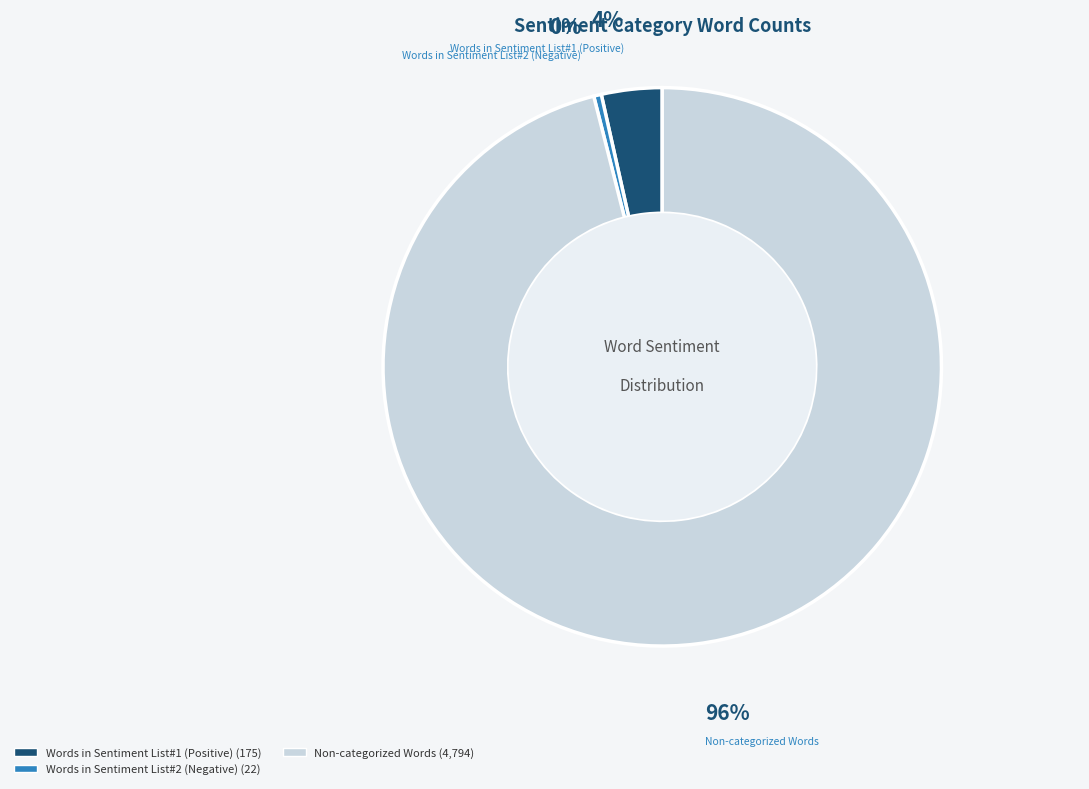

How many slices are in this pie chart?

3